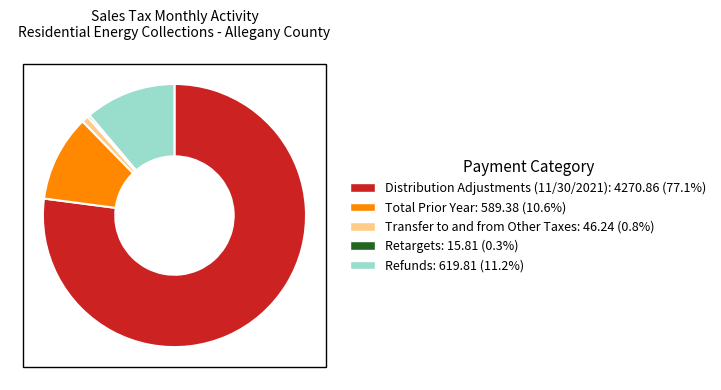

Is Distribution Adjustments (11/30/2021): 4270.86 (77.1%) the majority of the pie?

Yes